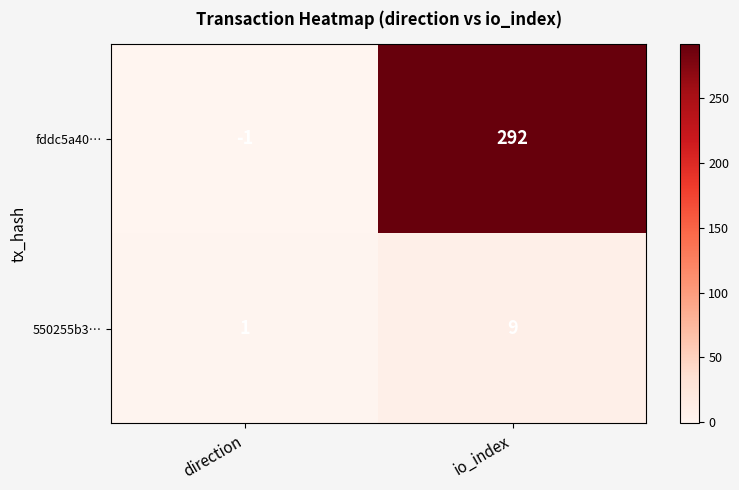

Which category has the lowest value in the fddc5a40… series?

direction